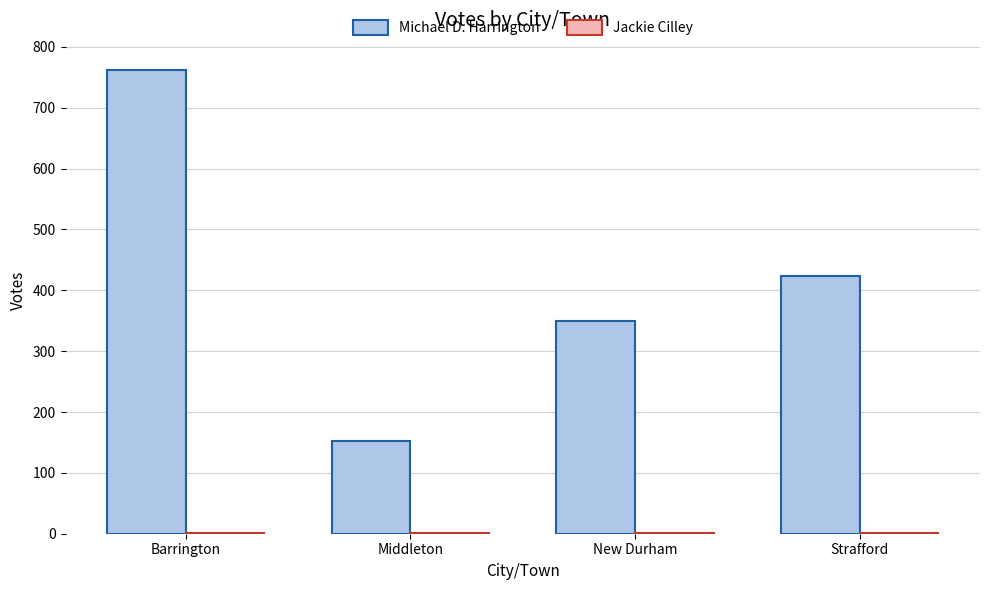

Which category has the highest value across all series?

Barrington